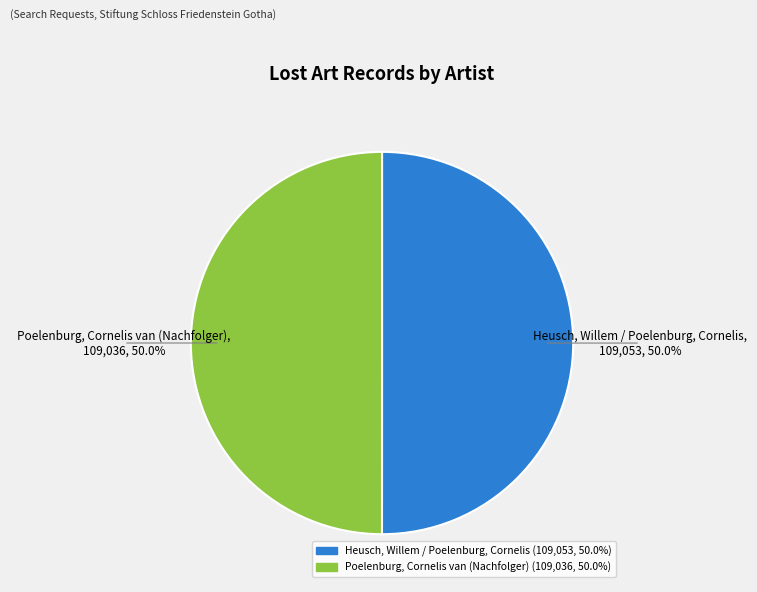

Is it true that Heusch, Willem / Poelenburg, Cornelis is 50% of the pie?

True